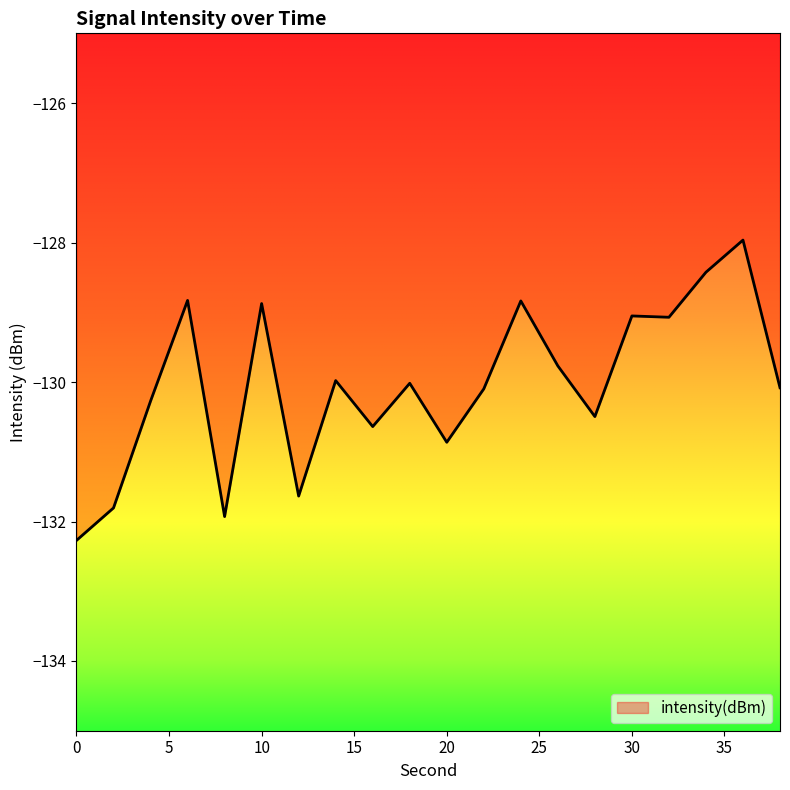

What is the difference between the maximum and minimum values?

4.3